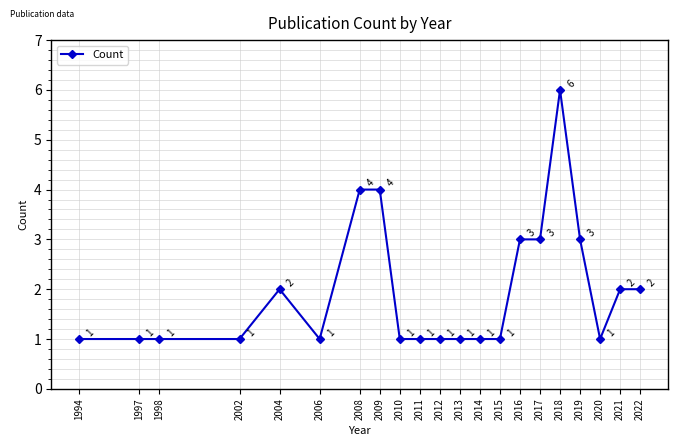

What is the sum of all values?

41